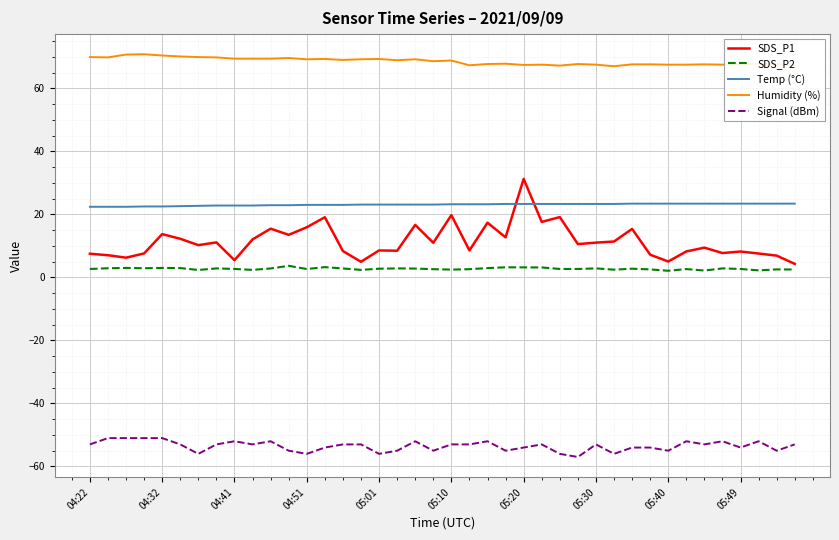

Which series has the largest range (max minus min)?

SDS_P1